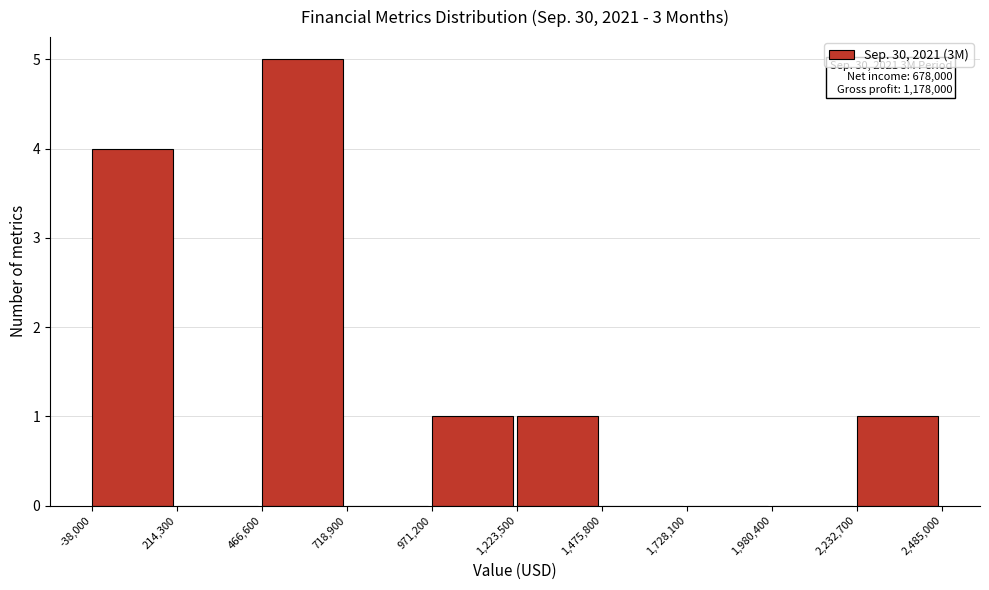

Which range on the x-axis has the tallest bar?

466,600 to 718,900